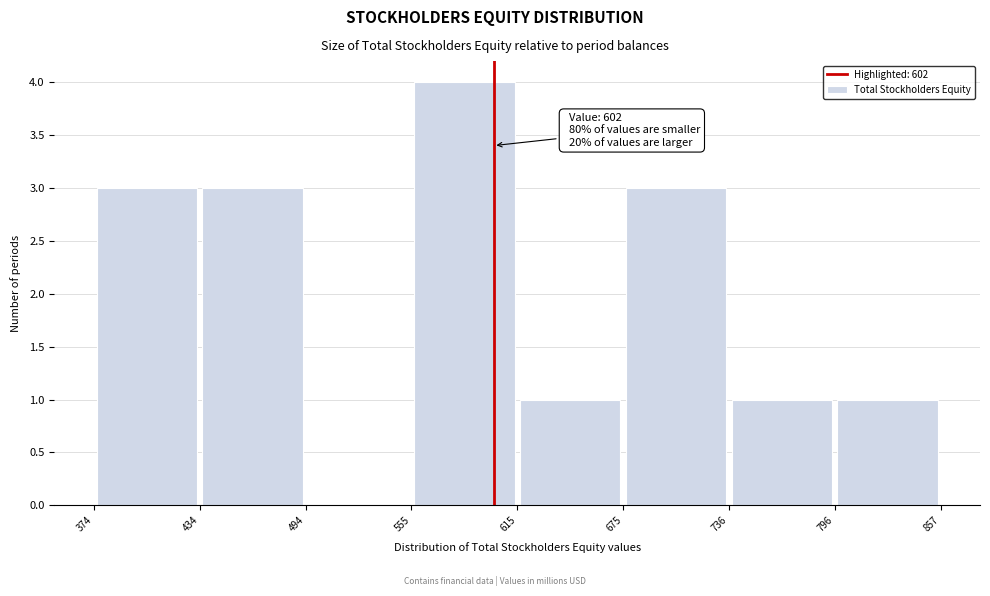

Which range on the x-axis has the tallest bar?

555 to 615